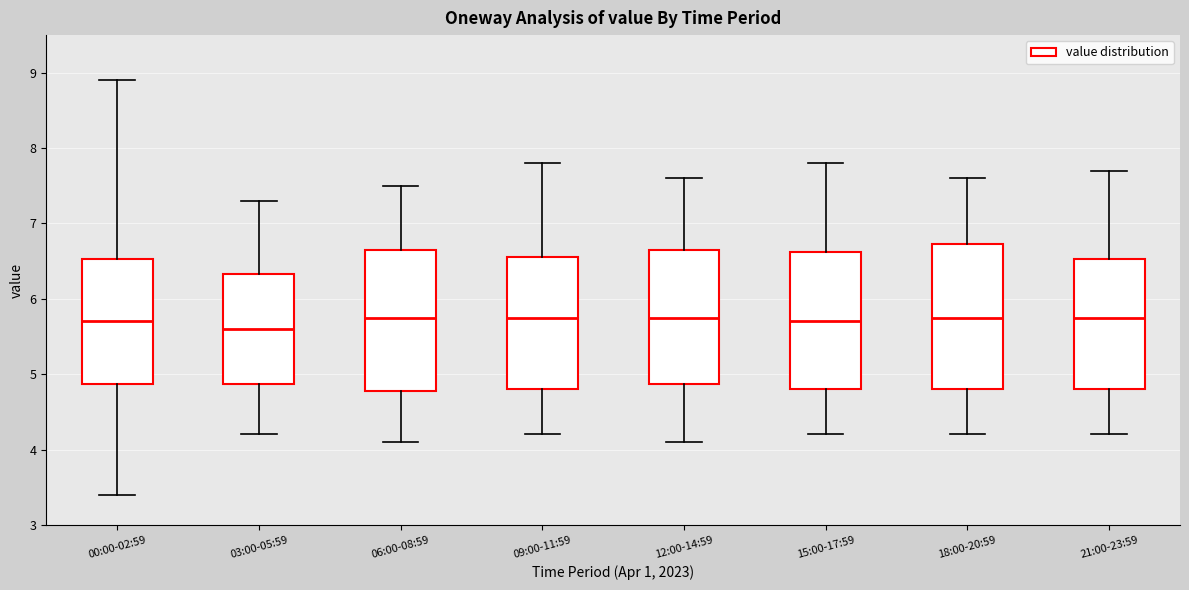

Reading left to right, transcribe this box plot: for each box, give where its median line is, the range the box spans, and where its two whiskers end, as read against the y-axis. The values are not printed on the chart, so give them approximately, as read against the axis.

00:00-02:59: median 5.7, box 4.9 to 6.5, whiskers 3.4 to 8.9
03:00-05:59: median 5.6, box 4.9 to 6.3, whiskers 4.2 to 7.3
06:00-08:59: median 5.8, box 4.8 to 6.7, whiskers 4.1 to 7.5
09:00-11:59: median 5.8, box 4.8 to 6.6, whiskers 4.2 to 7.8
12:00-14:59: median 5.8, box 4.9 to 6.7, whiskers 4.1 to 7.6
15:00-17:59: median 5.7, box 4.8 to 6.6, whiskers 4.2 to 7.8
18:00-20:59: median 5.8, box 4.8 to 6.7, whiskers 4.2 to 7.6
21:00-23:59: median 5.8, box 4.8 to 6.5, whiskers 4.2 to 7.7